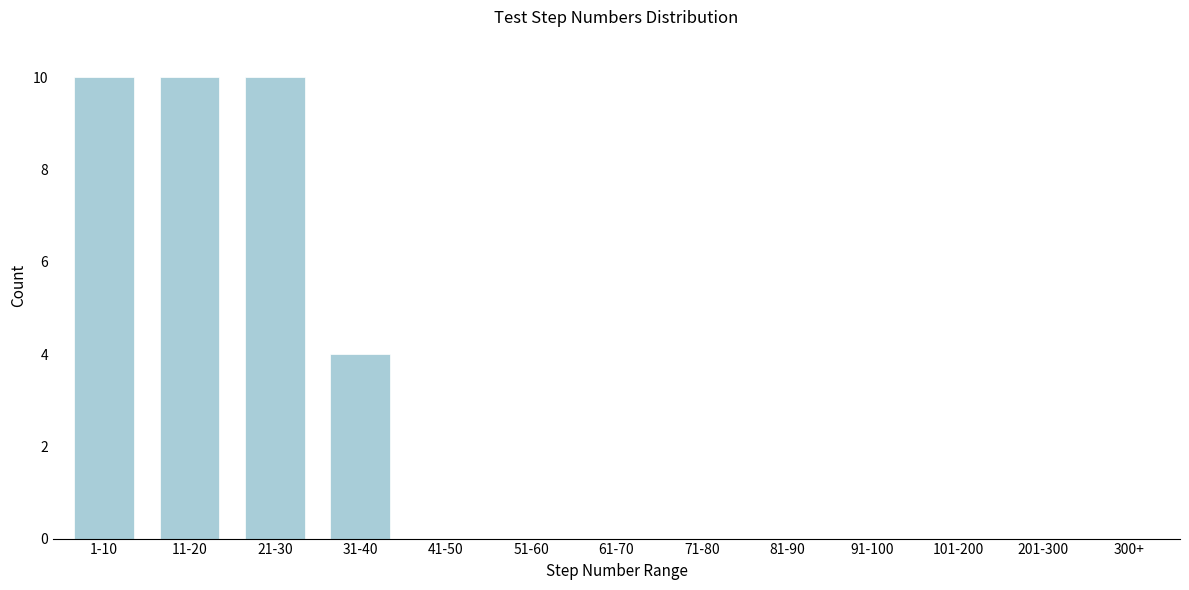

Reading left to right, transcribe all the data shown in this chart.

1-10=10	11-20=10	21-30=10	31-40=4	41-50=0	51-60=0	61-70=0	71-80=0	81-90=0	91-100=0	101-200=0	201-300=0	300+=0